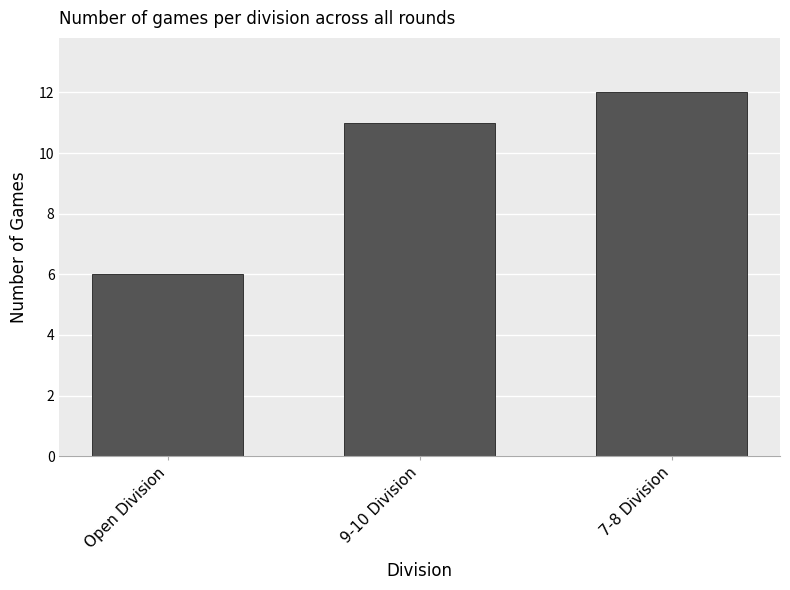

Does the chart contain stacked bars?

No